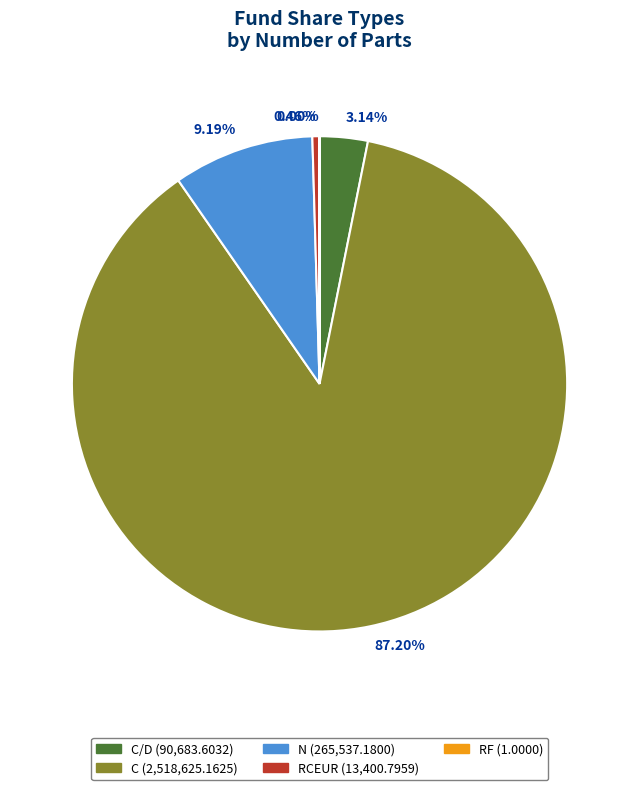

Is there a majority slice in this chart?

Yes